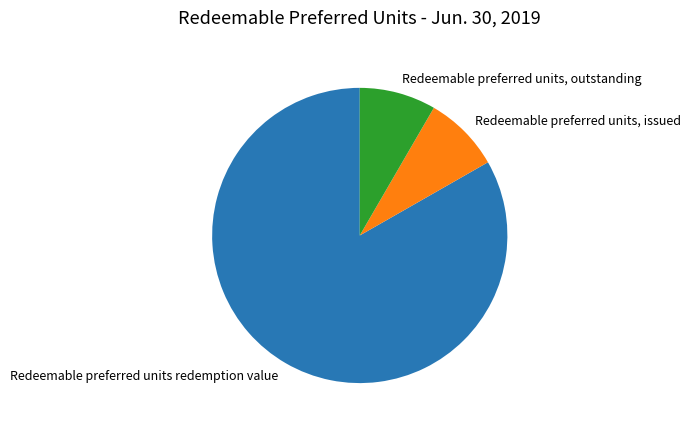

What is the largest slice in the pie chart?

Redeemable preferred units redemption value